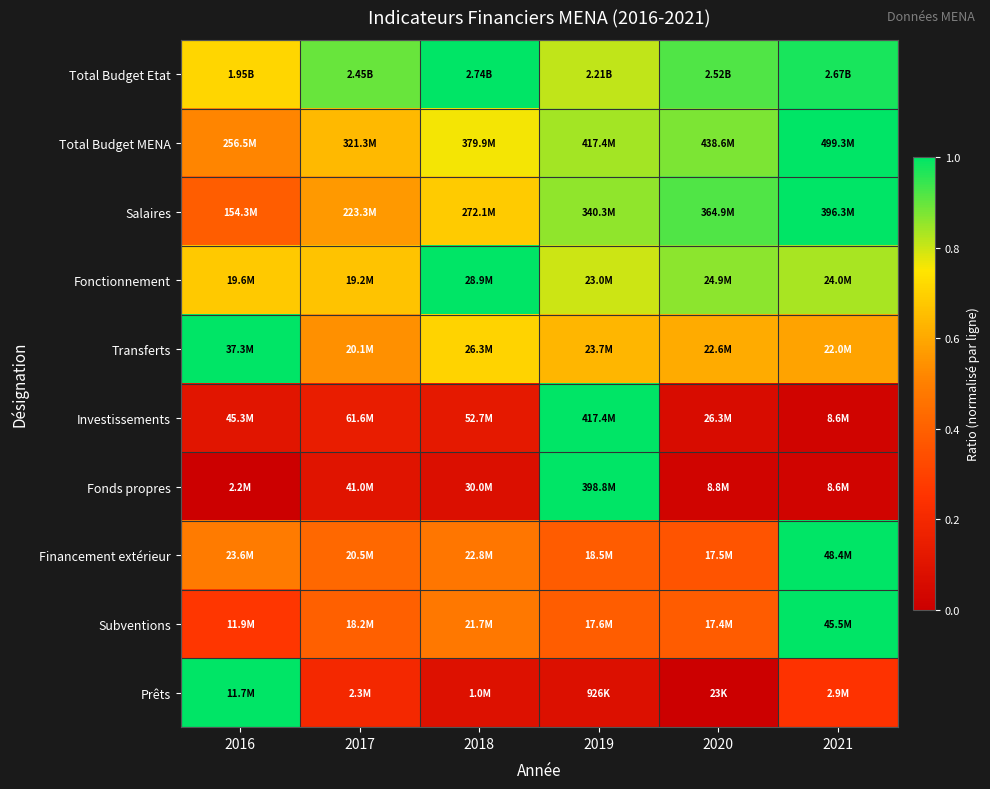

Reading left to right, what are all the values shown in this chart?

Total Budget Etat: 2016=0.7	2017=0.9	2018=1.0	2019=0.8	2020=0.9	2021=1.0
Total Budget MENA: 2016=0.5	2017=0.6	2018=0.8	2019=0.8	2020=0.9	2021=1.0
Salaires: 2016=0.4	2017=0.6	2018=0.7	2019=0.9	2020=0.9	2021=1.0
Fonctionnement: 2016=0.7	2017=0.7	2018=1.0	2019=0.8	2020=0.9	2021=0.8
Transferts: 2016=1.0	2017=0.5	2018=0.7	2019=0.6	2020=0.6	2021=0.6
Investissements: 2016=0.1	2017=0.1	2018=0.1	2019=1.0	2020=0.1	2021=0.0
Fonds propres: 2016=0.0	2017=0.1	2018=0.1	2019=1.0	2020=0.0	2021=0.0
Financement extérieur: 2016=0.5	2017=0.4	2018=0.5	2019=0.4	2020=0.4	2021=1.0
Subventions: 2016=0.3	2017=0.4	2018=0.5	2019=0.4	2020=0.4	2021=1.0
Prêts: 2016=1.0	2017=0.2	2018=0.1	2019=0.1	2020=0.0	2021=0.2